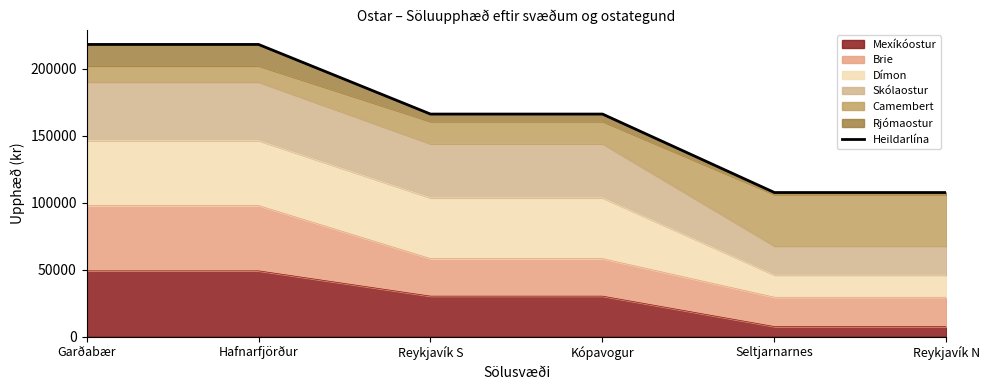

What is the label of the 3rd point from the right?

Kópavogur